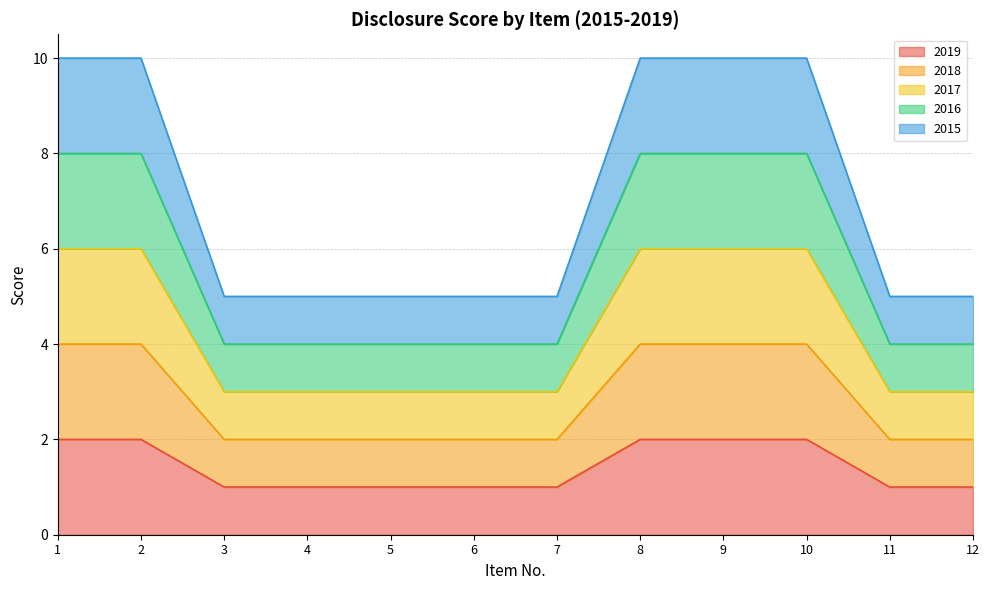

What is the smallest value displayed?

1